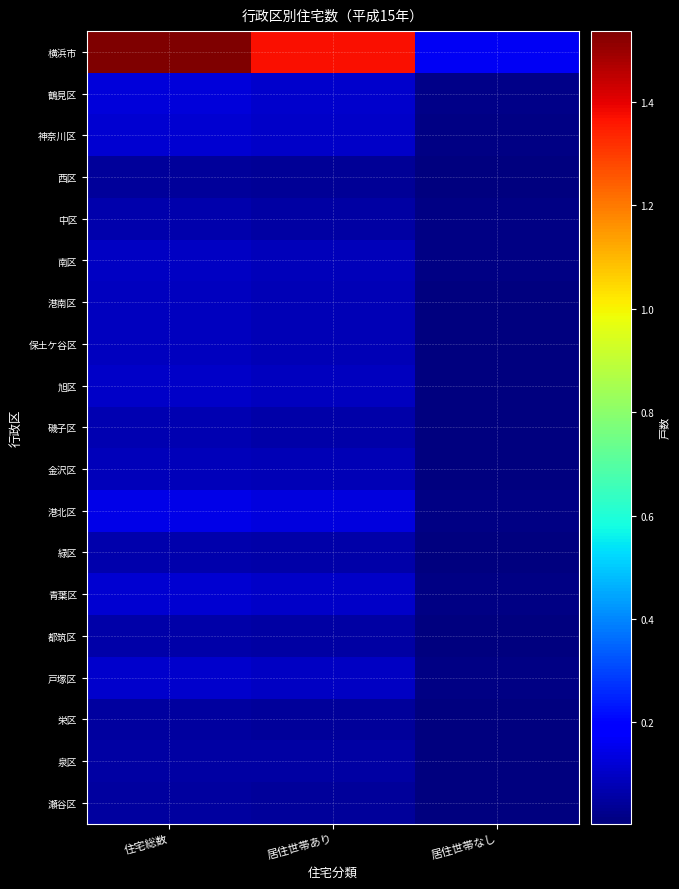

Between 居住世帯あり and 住宅総数, which is larger?

住宅総数